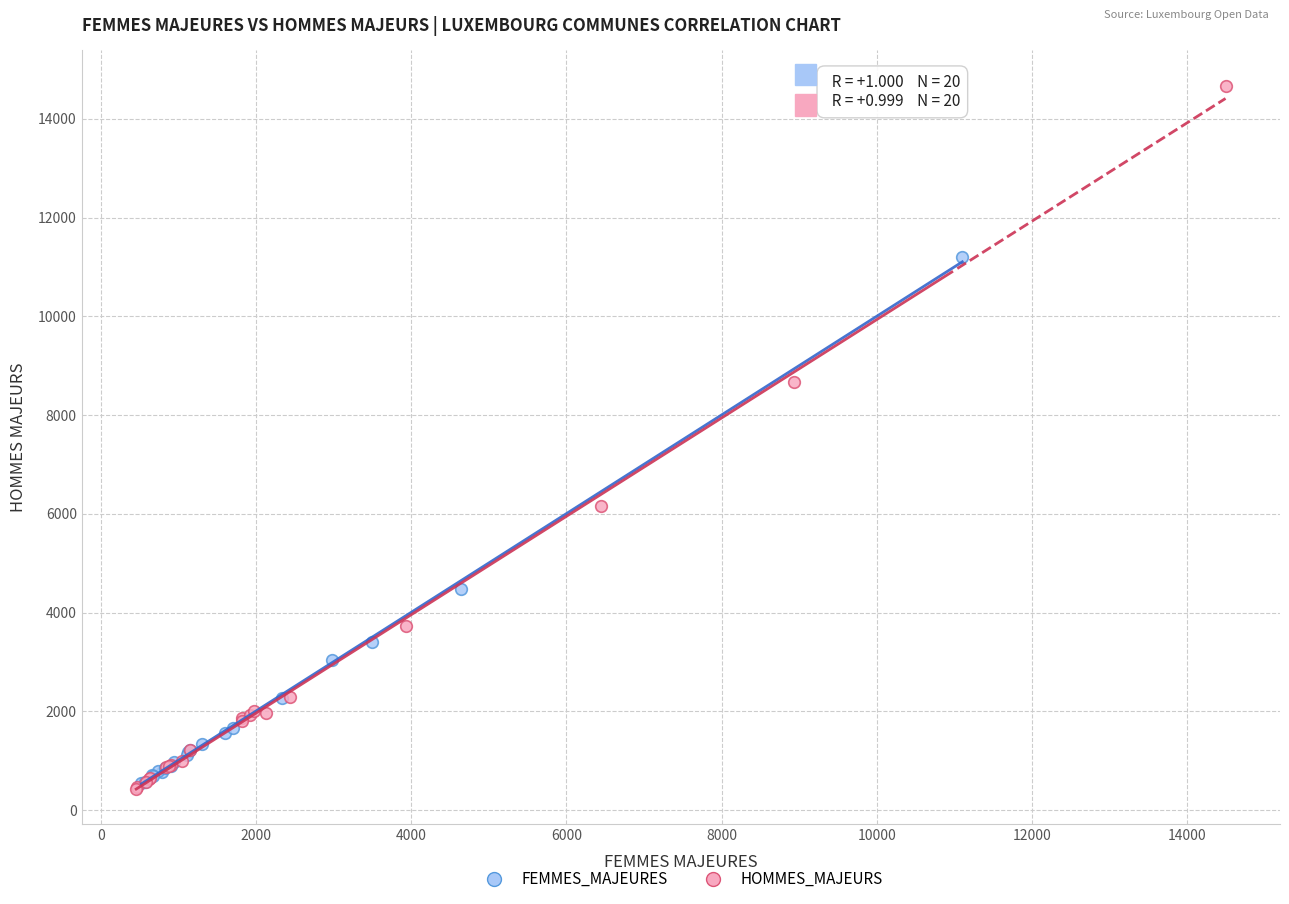

Which series has the widest spread of Y values?

HOMMES_MAJEURS